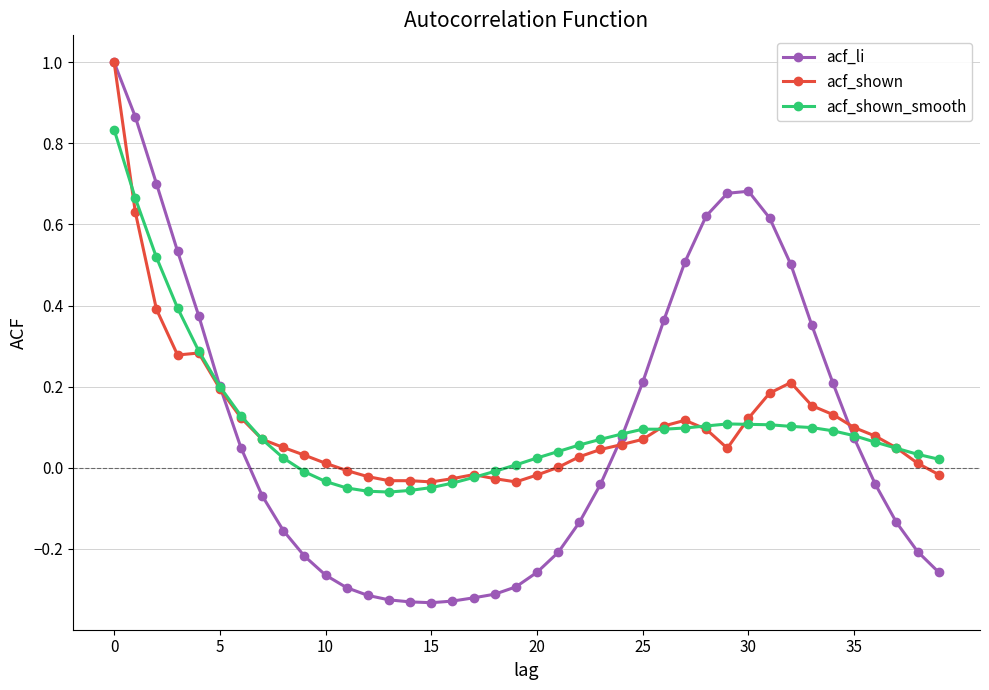

Which series has the largest range (max minus min)?

acf_li